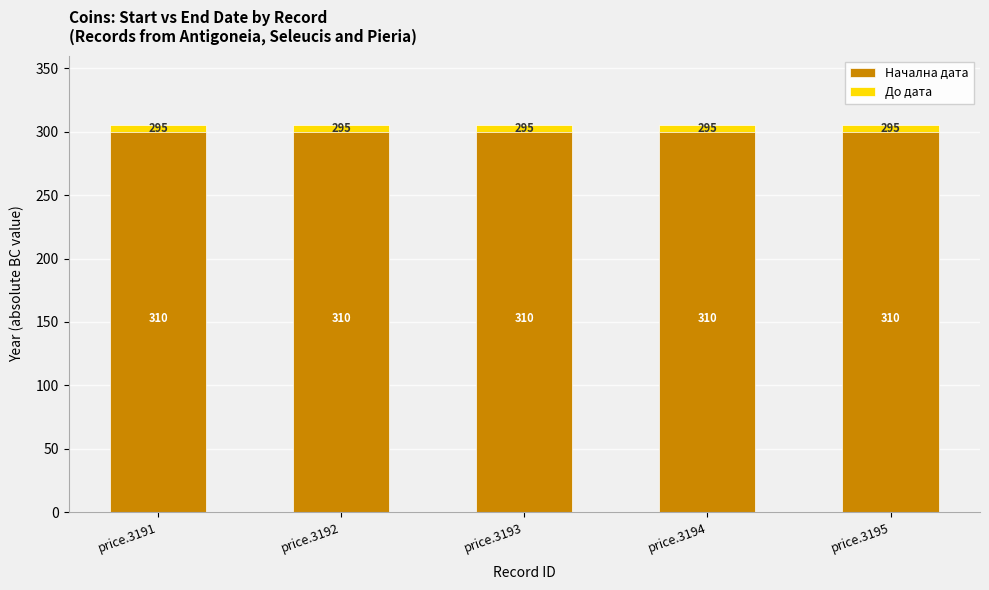

At which label does Начална дата reach its peak?

price.3191